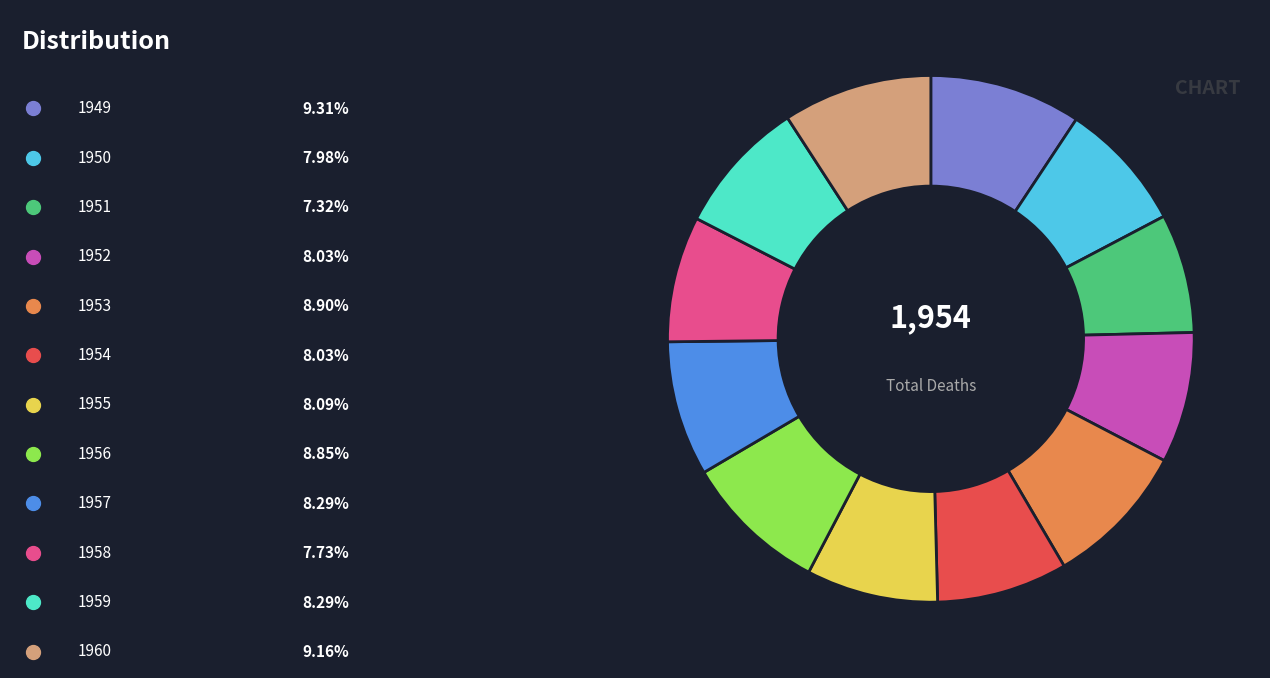

Does any single category account for the majority?

No